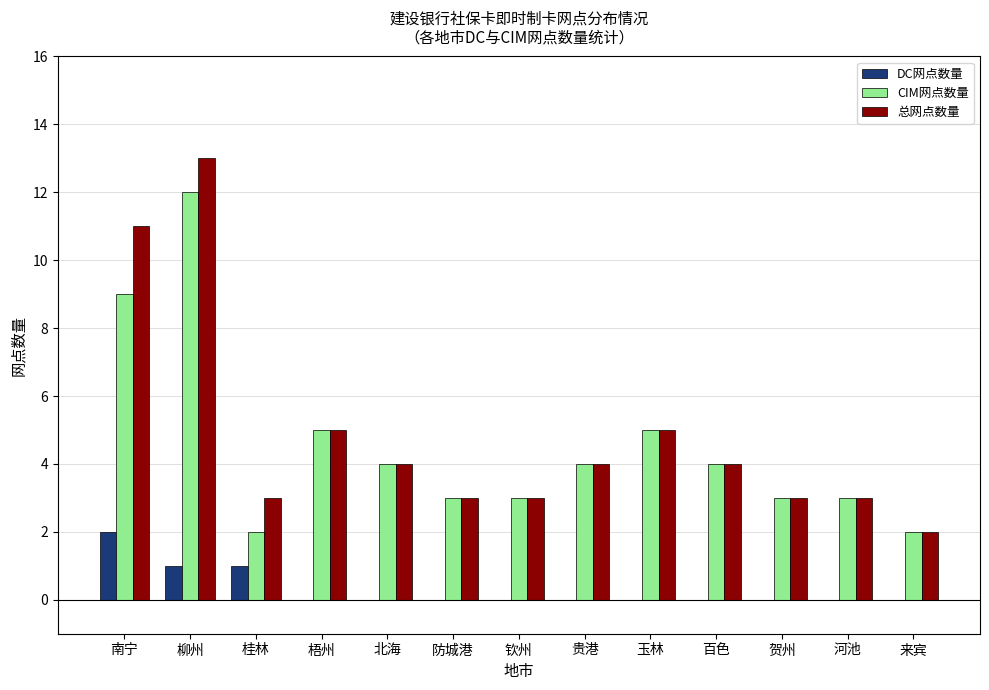

True or false: 总网点数量 has a value of 13 at 柳州.

True